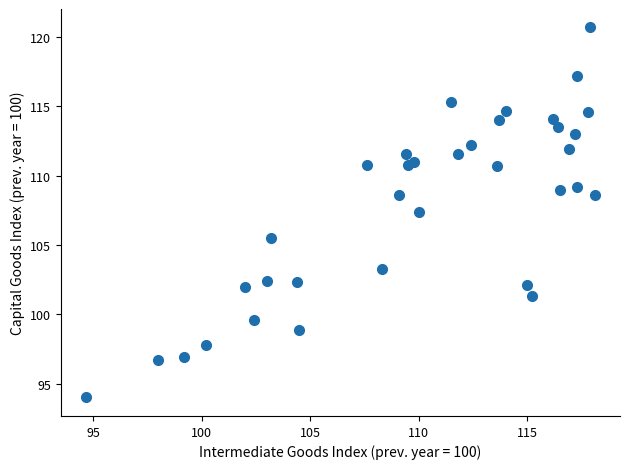

What is the range of Y values (max minus min)?

26.7